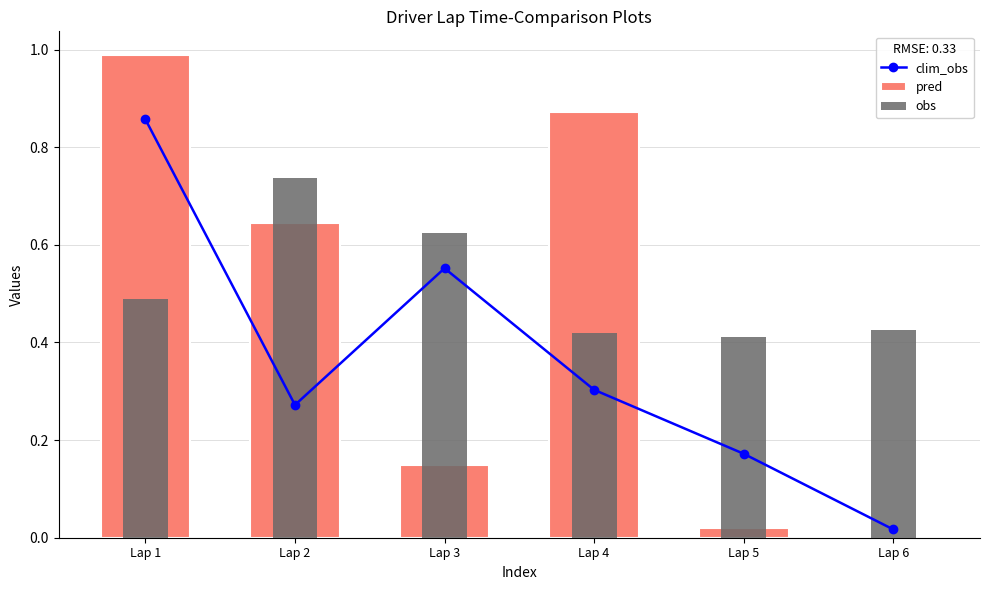

What is the spread (max minus min) of values at Lap 1?

0.5